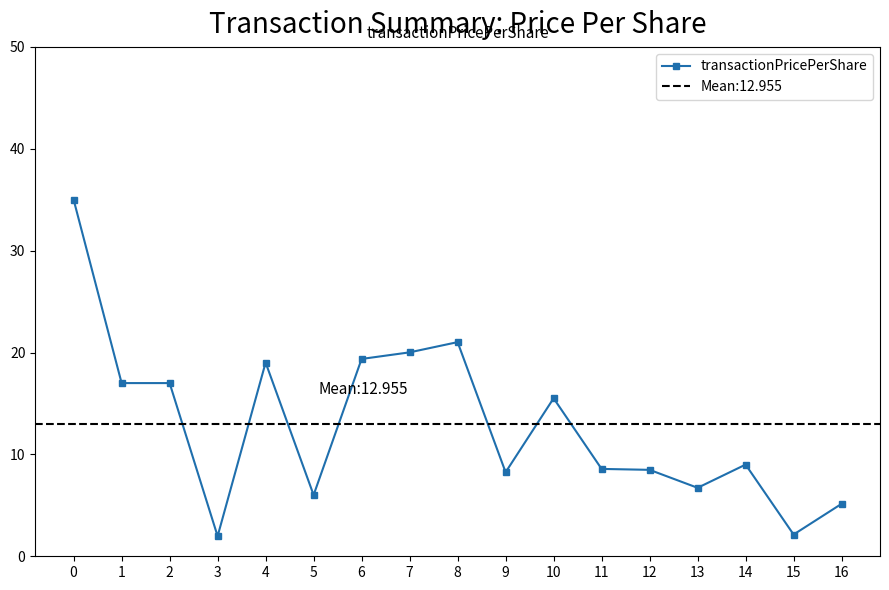

What is the sum of the values at 5 and 2?

23.0